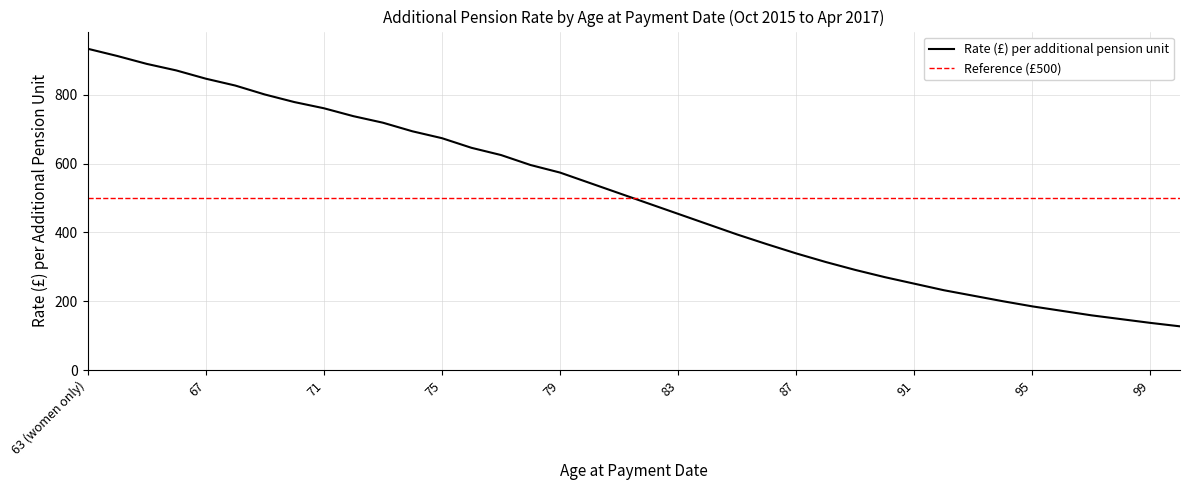

Rank the categories by value from highest to lowest.

63 (women only), 64 (women only), 65, 66, 67, 68, 69, 70, 71, 72, 73, 74, 75, 76, 77, 78, 79, 80, 81, 82, 83, 84, 85, 86, 87, 88, 89, 90, 91, 92, 93, 94, 95, 96, 97, 98, 99, 100